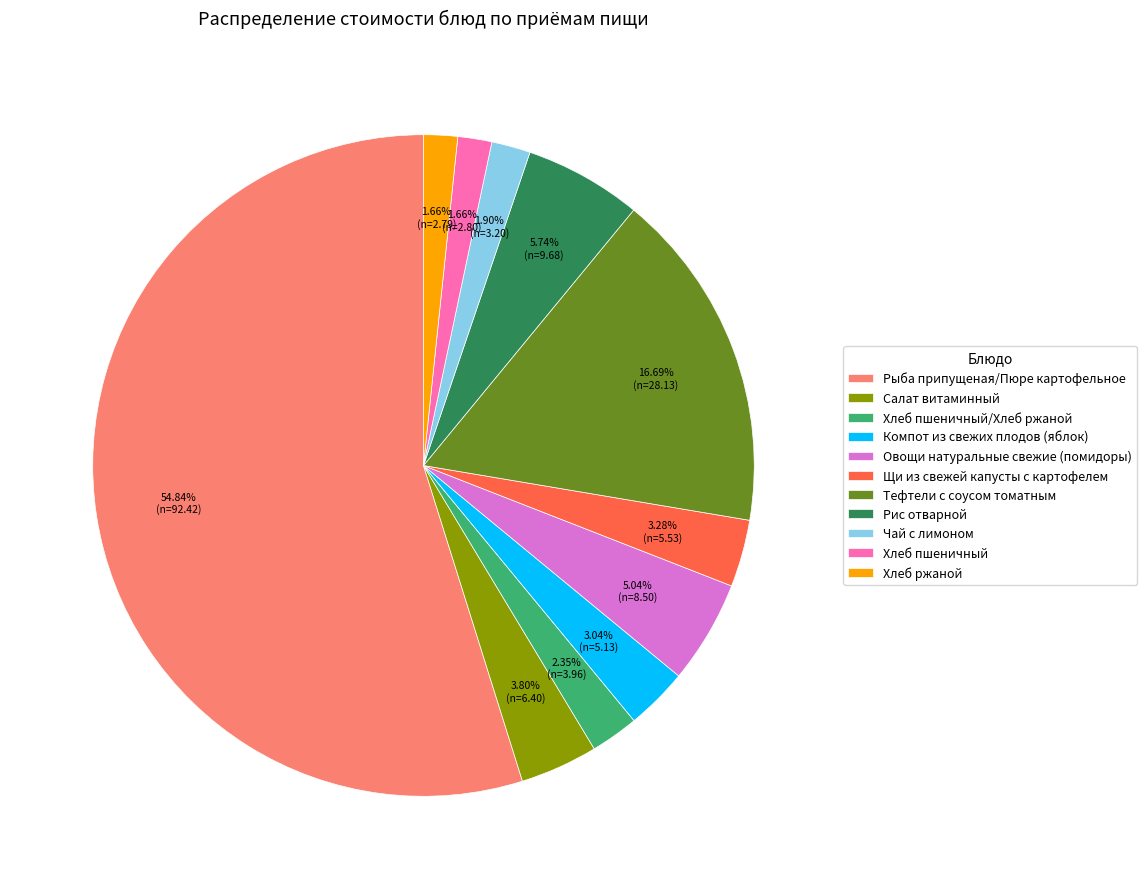

Which has a higher value, Чай с лимоном or Салат витаминный?

Салат витаминный